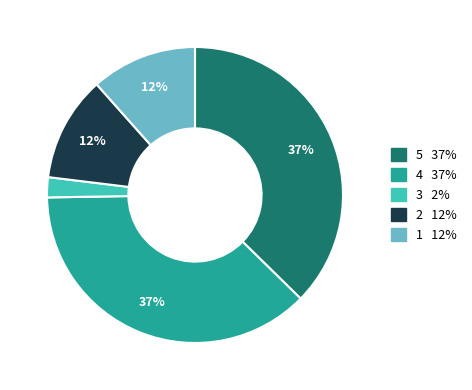

Is there any slice that represents more than half of the pie?

No